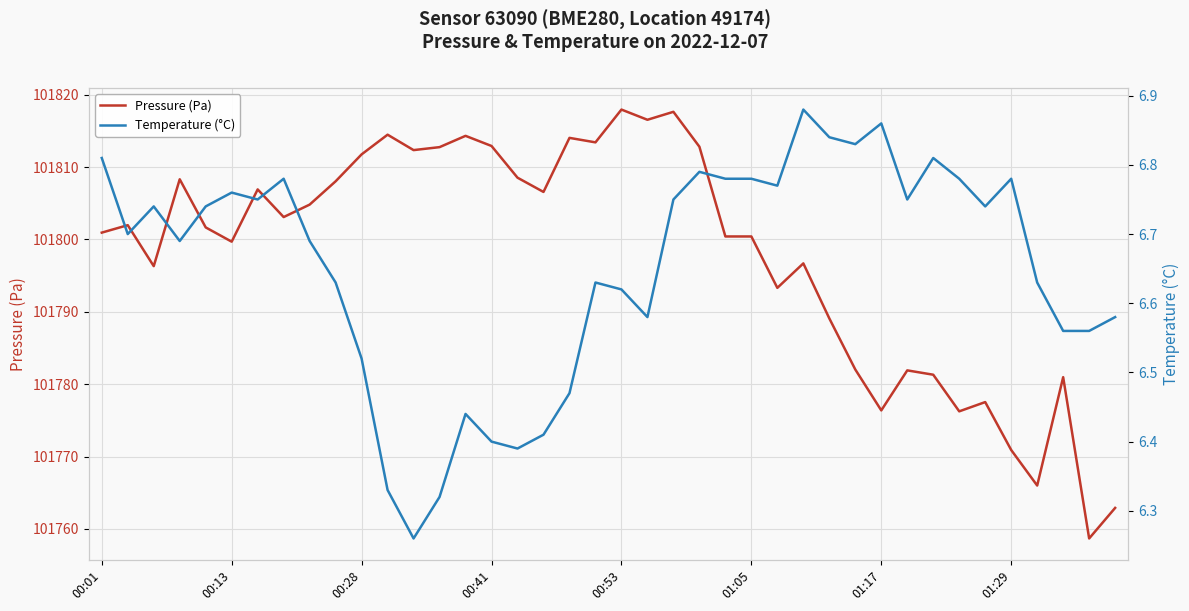

What is the highest value of the Pressure (Pa) series?

101817.9